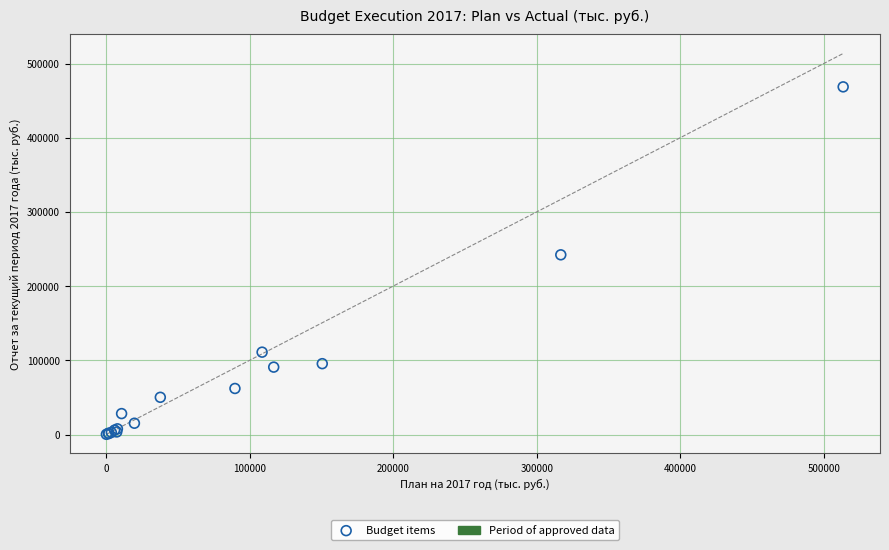

What Y value in the scatter plot is closest to 234392?

242181.0